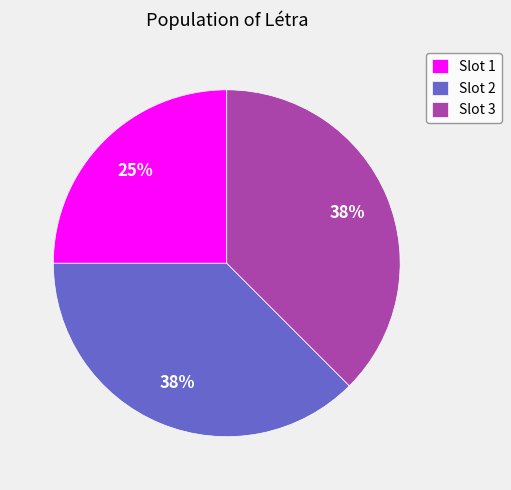

Approximately how many times larger is the value at Slot 1 compared to Slot 2?

0.7